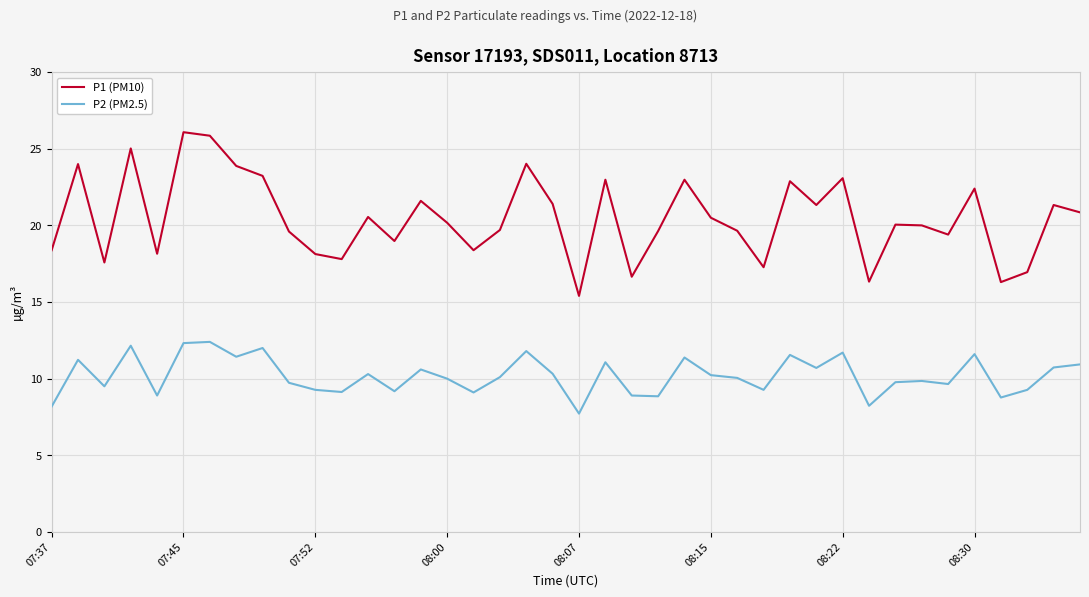

At how many categories does at least one series exceed 11?

40